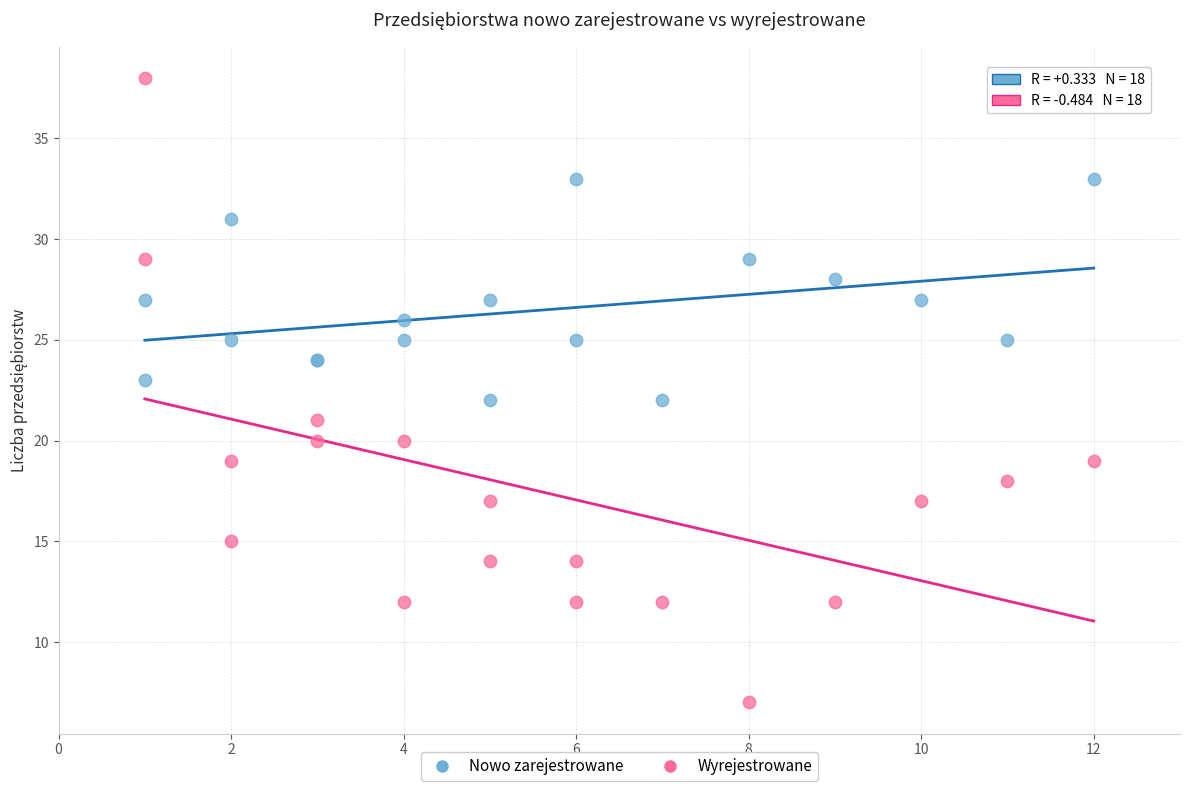

What are all the series names shown in the legend?

Nowo zarejestrowane, Wyrejestrowane